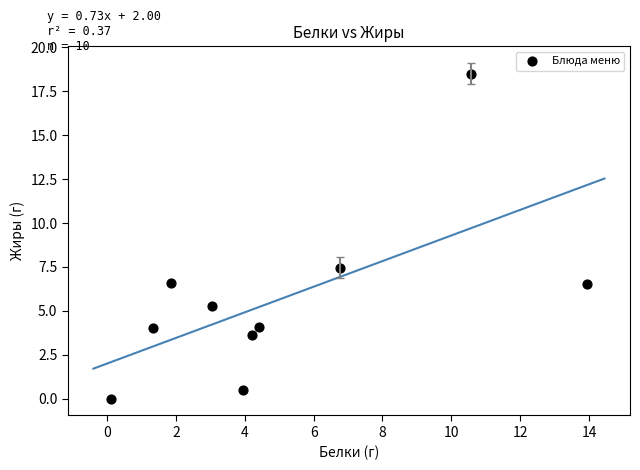

What is the average Y value?

5.7